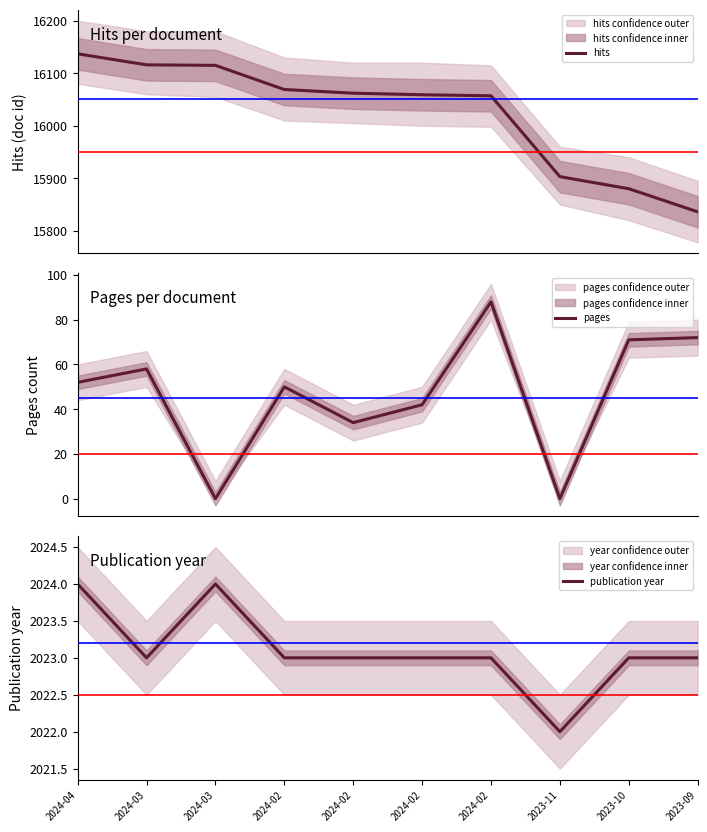

Is it true that publication year equals 2023 at 2024-03?

True